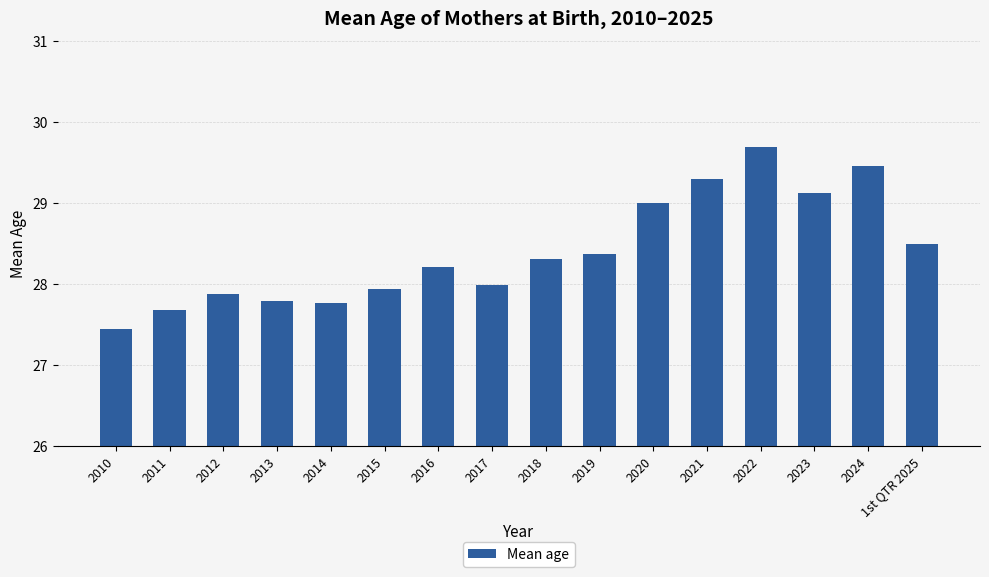

What is the difference between the maximum and minimum values?

2.2